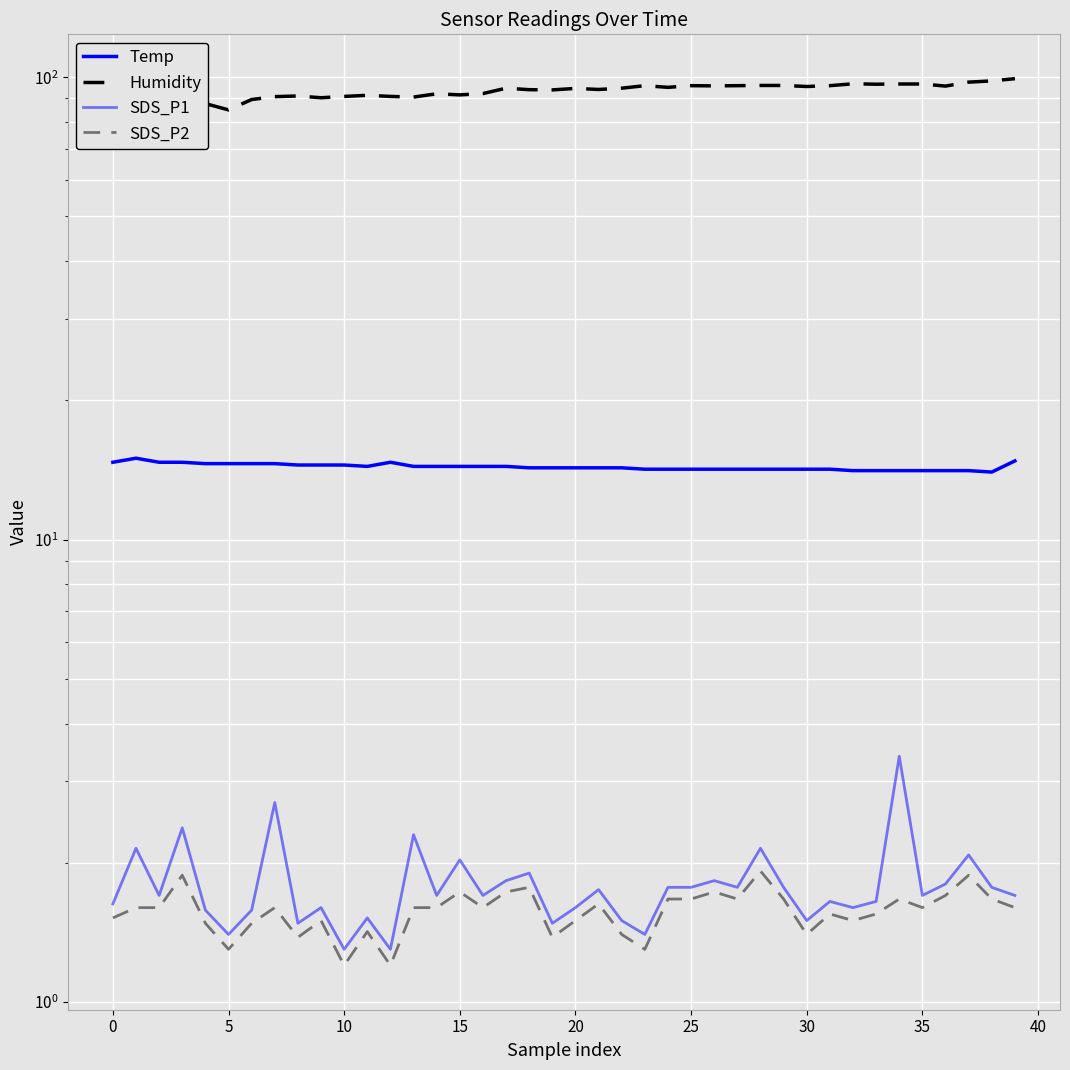

Does the chart display data point markers on the line(s)?

No